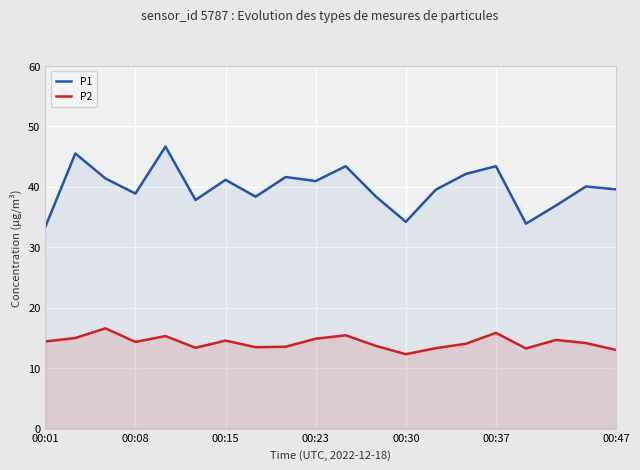

True or false: P2 and P1 intersect in this chart.

False